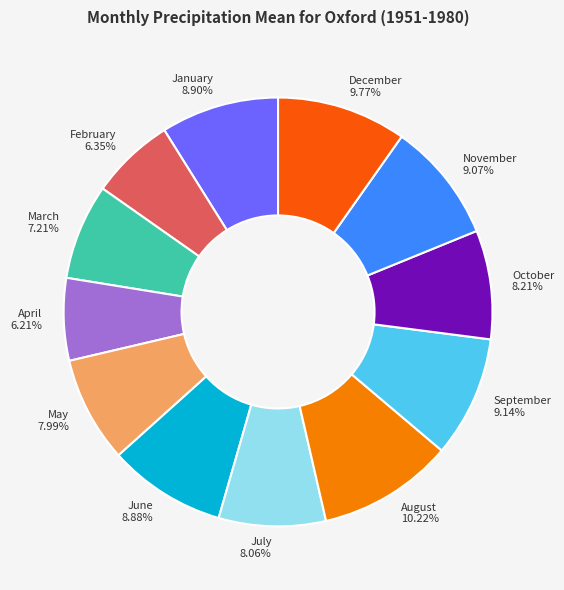

True or false: November accounts for 9% of the total.

True